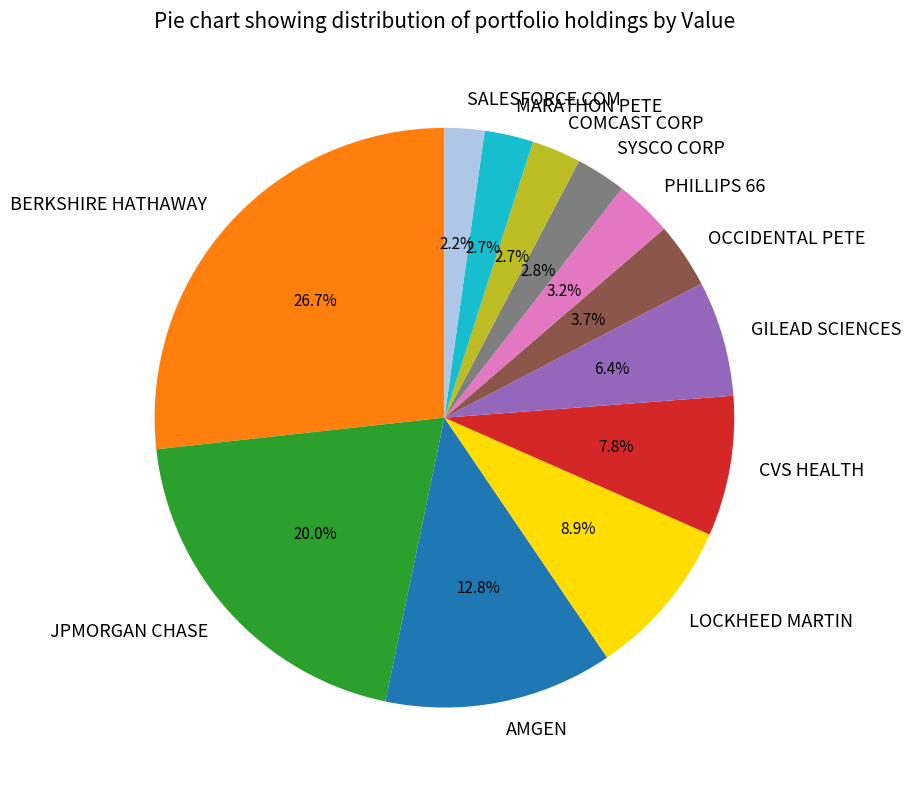

Count the number of slices in the pie.

12